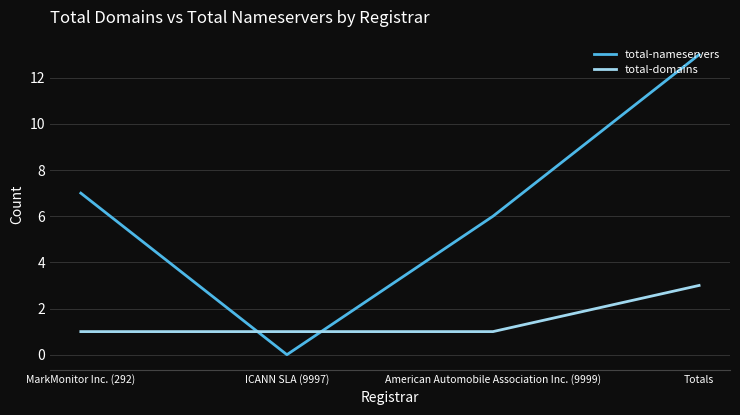

True or false: total-nameservers has a value of 0 at ICANN SLA (9997).

True